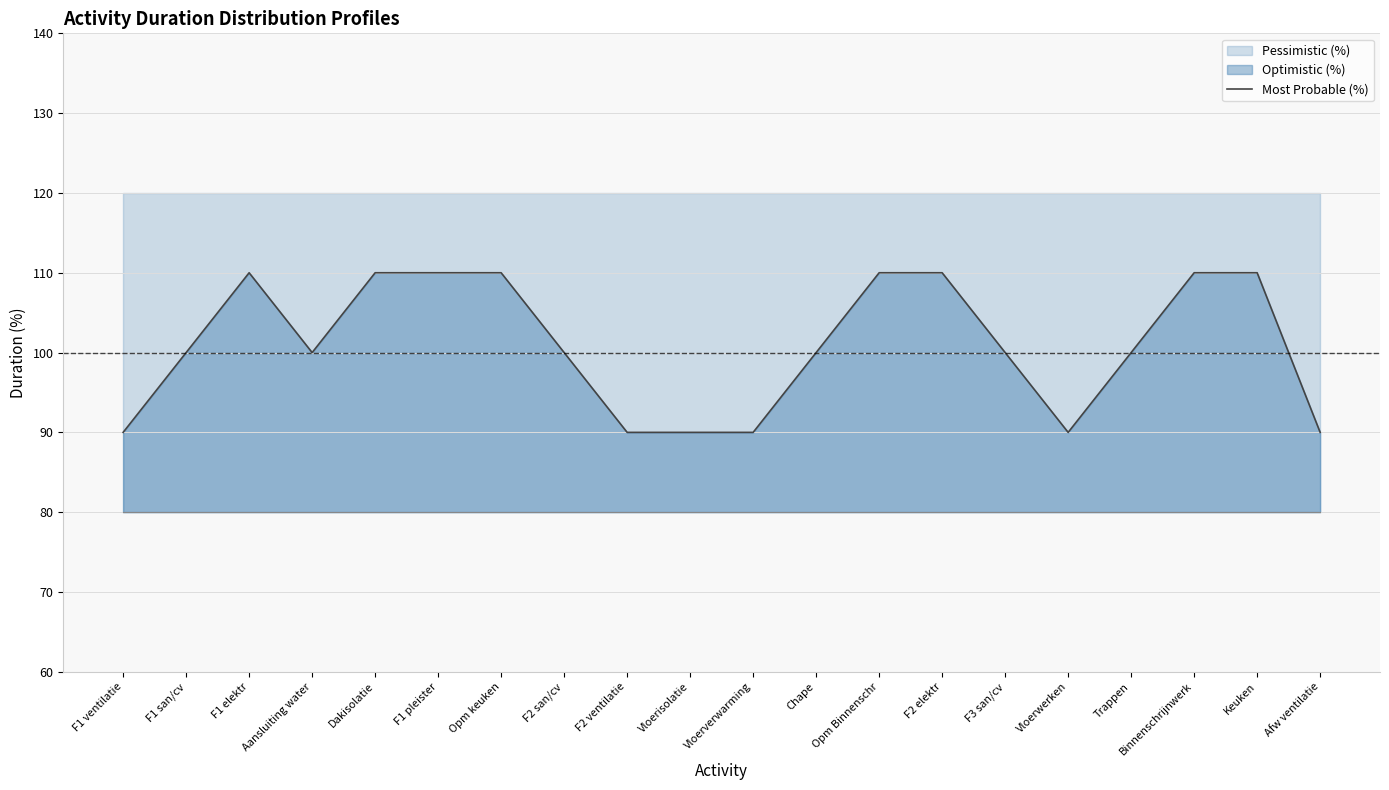

How many values are between 90 and 110?

20